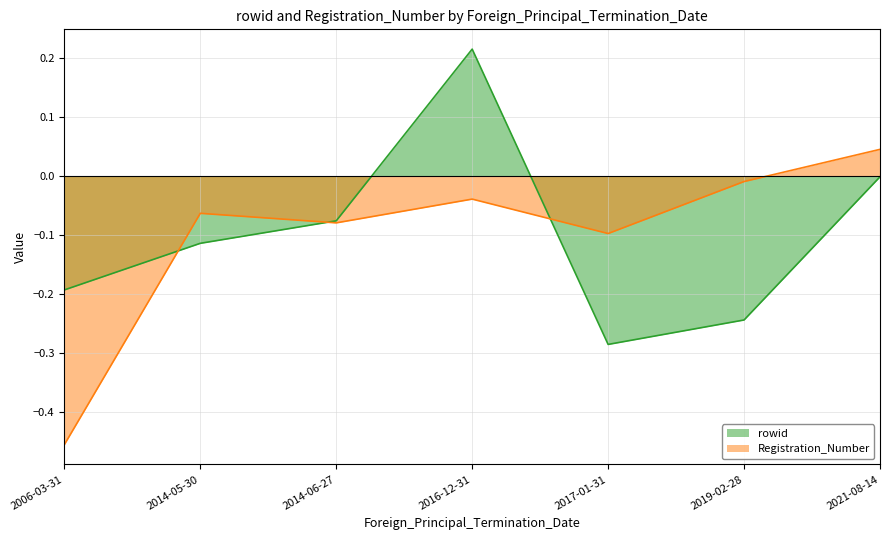

Is the value of Registration_Number at 2014-05-30 greater than the value of rowid at 2017-01-31?

Yes